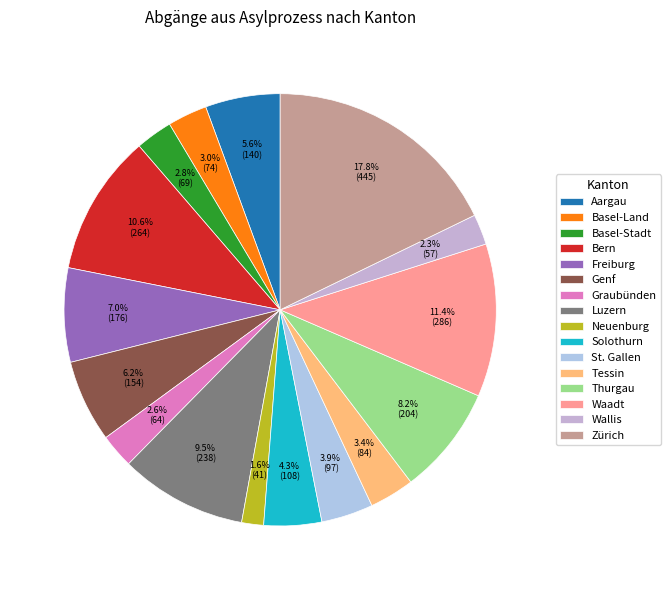

To the nearest percent, what portion does Zürich represent?

18%